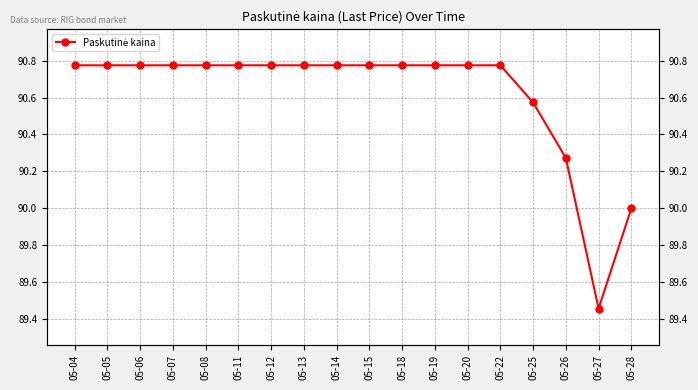

How many lines are shown in the chart?

1